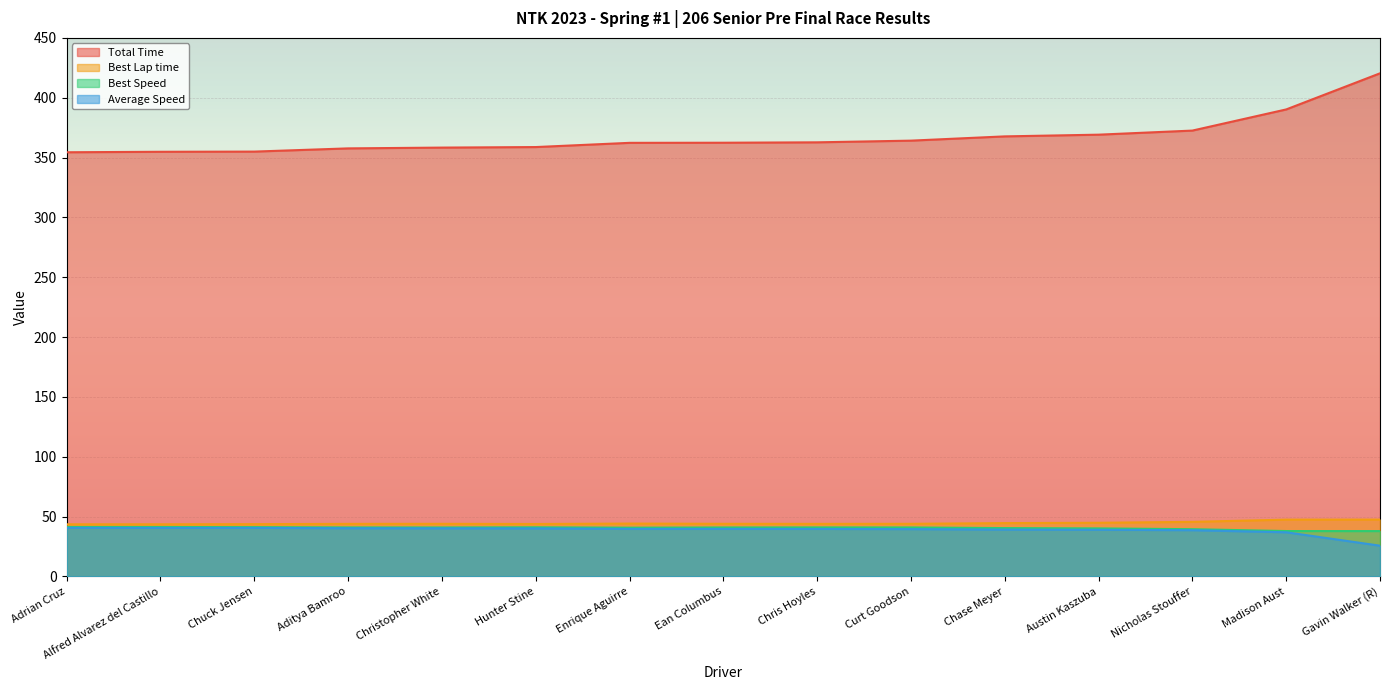

What is the difference between the Total Time values at Aditya Bamroo and Nicholas Stouffer?

14.9